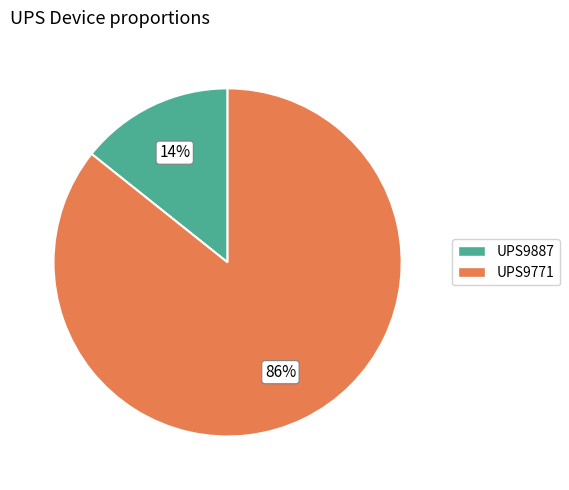

To the nearest percent, what is the combined percentage of UPS9771 and UPS9887?

100%